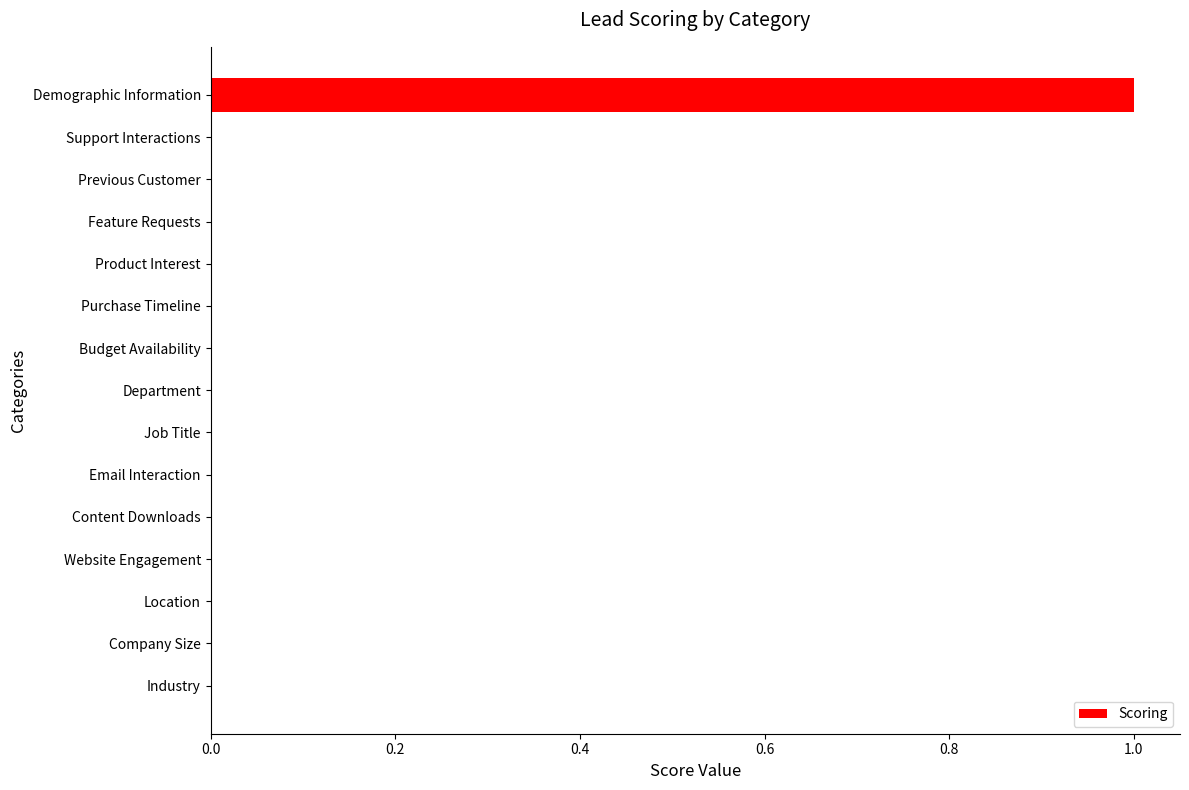

The value at Demographic Information is 0. True or false?

False